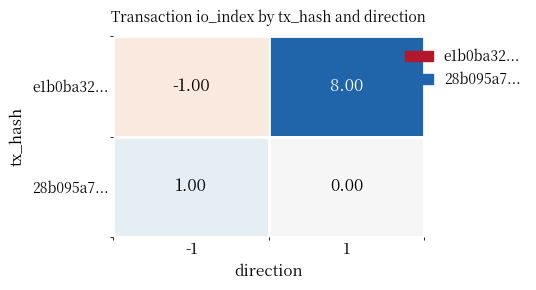

Which series has the widest spread of values?

e1b0ba32...